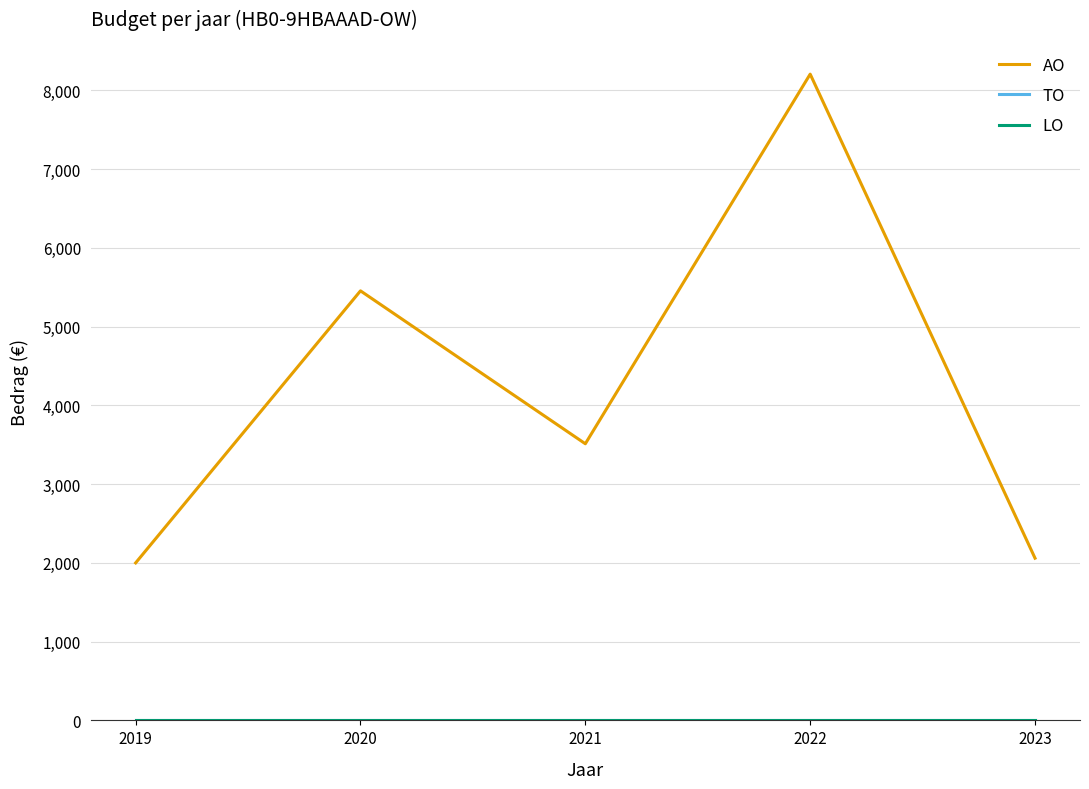

Reading left to right, extract all data points from this chart.

AO: 2019=2000	2020=5455	2021=3513	2022=8207	2023=2060
TO: 2019=0	2020=0	2021=0	2022=0	2023=0
LO: 2019=0	2020=0	2021=0	2022=0	2023=0